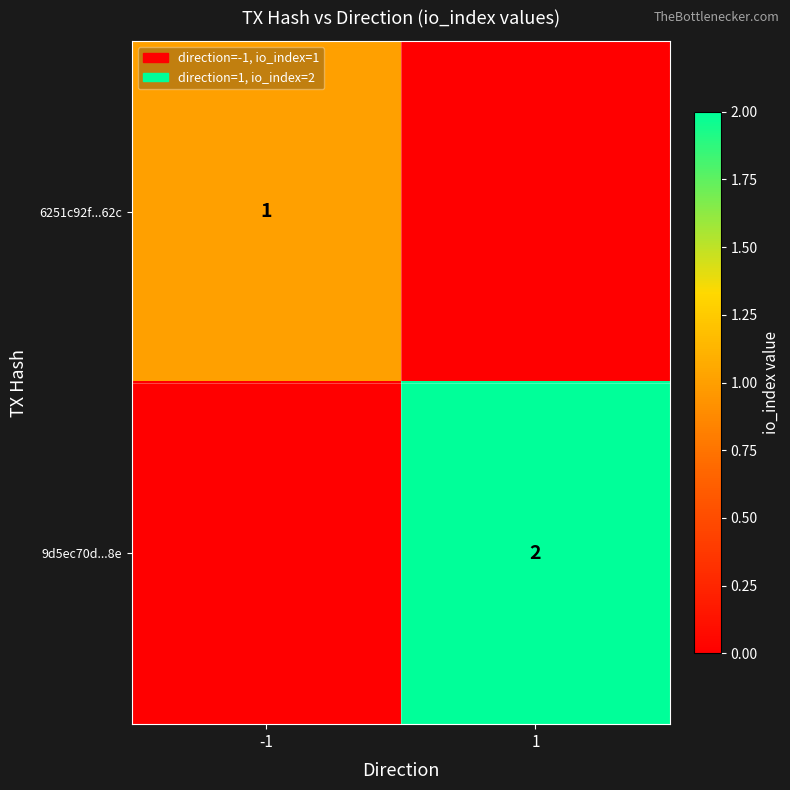

True or false: 9d5ec70d...8e has a value of 2 at 1.

True